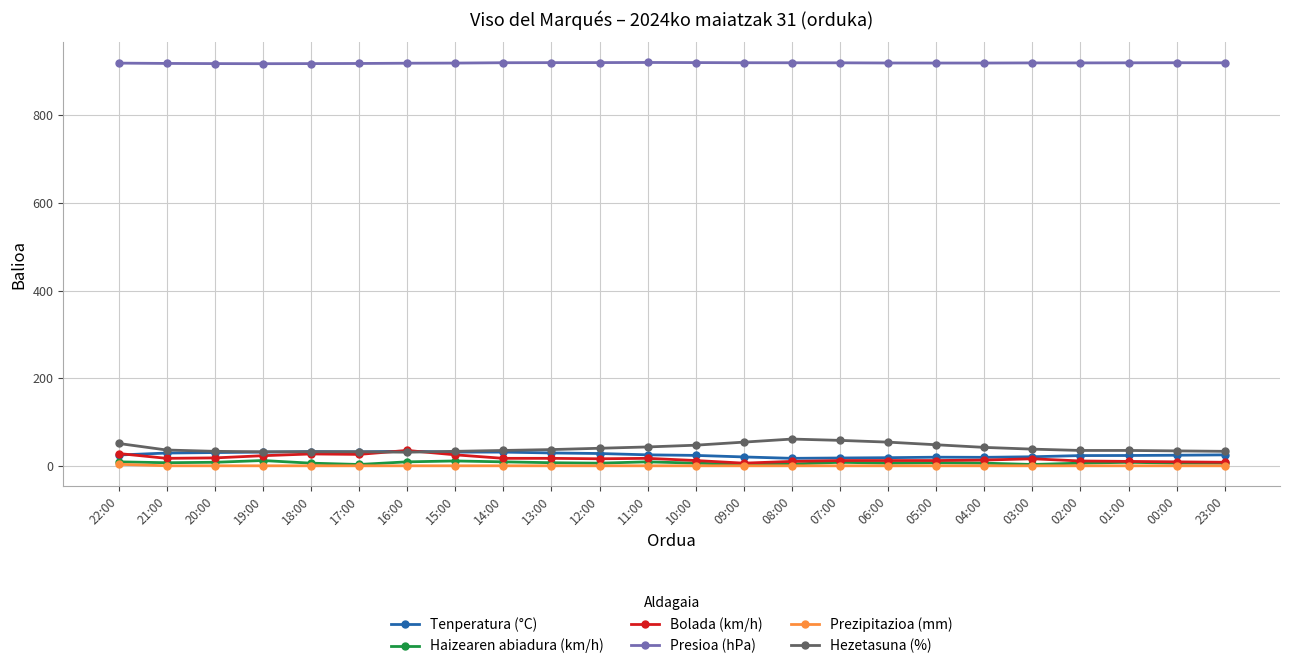

At how many categories does at least one series exceed 492?

24